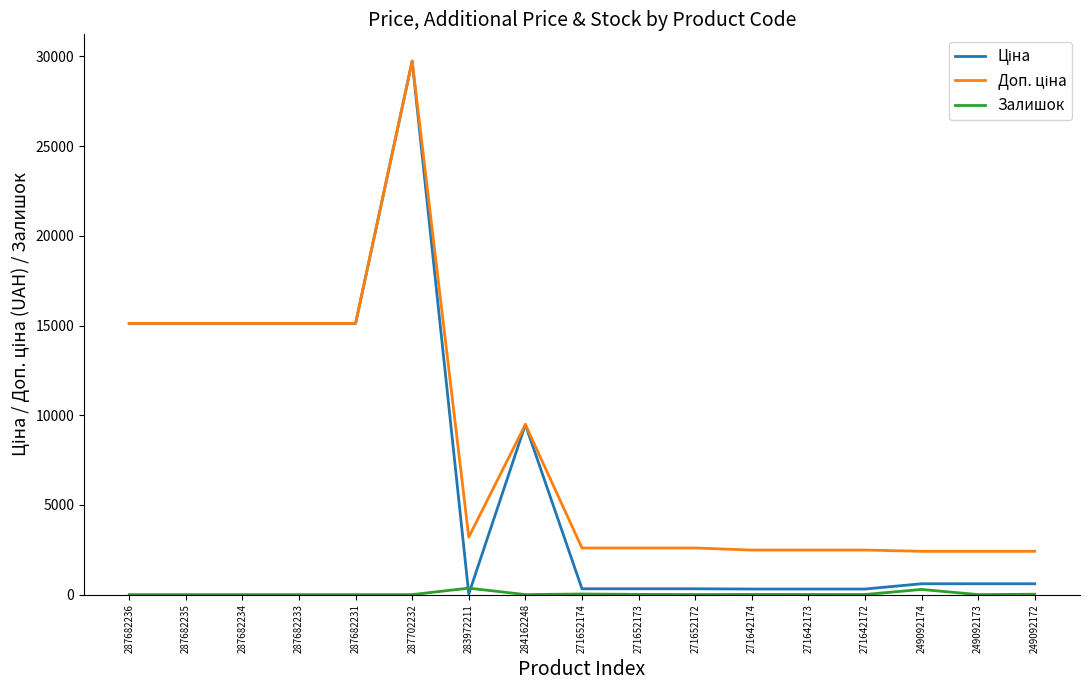

At which category does the chart reach its peak across all series?

287702232